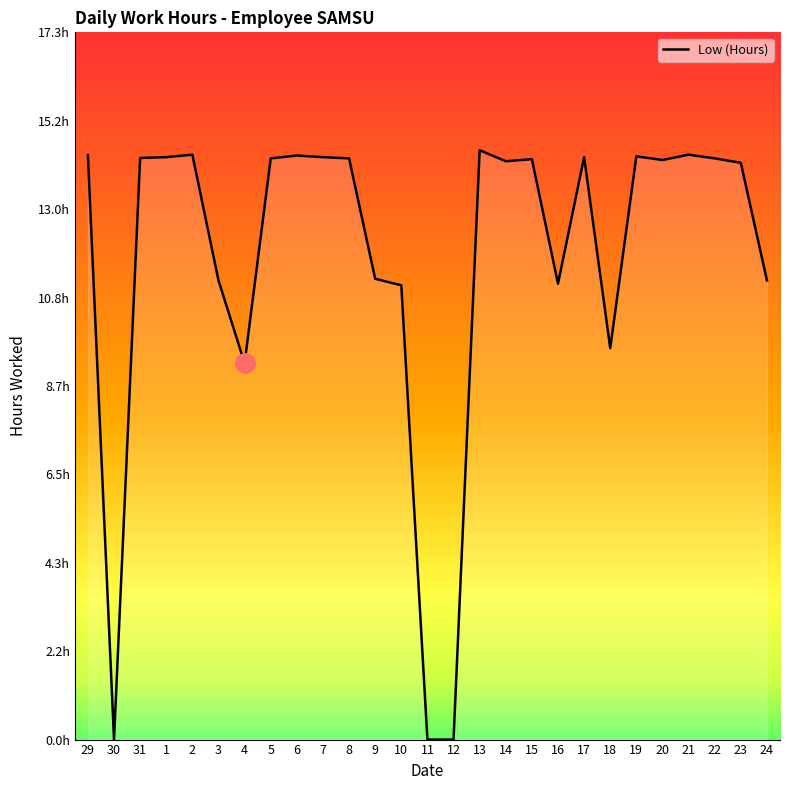

How many interior local peaks (higher than both neighbors) does the data have?

7